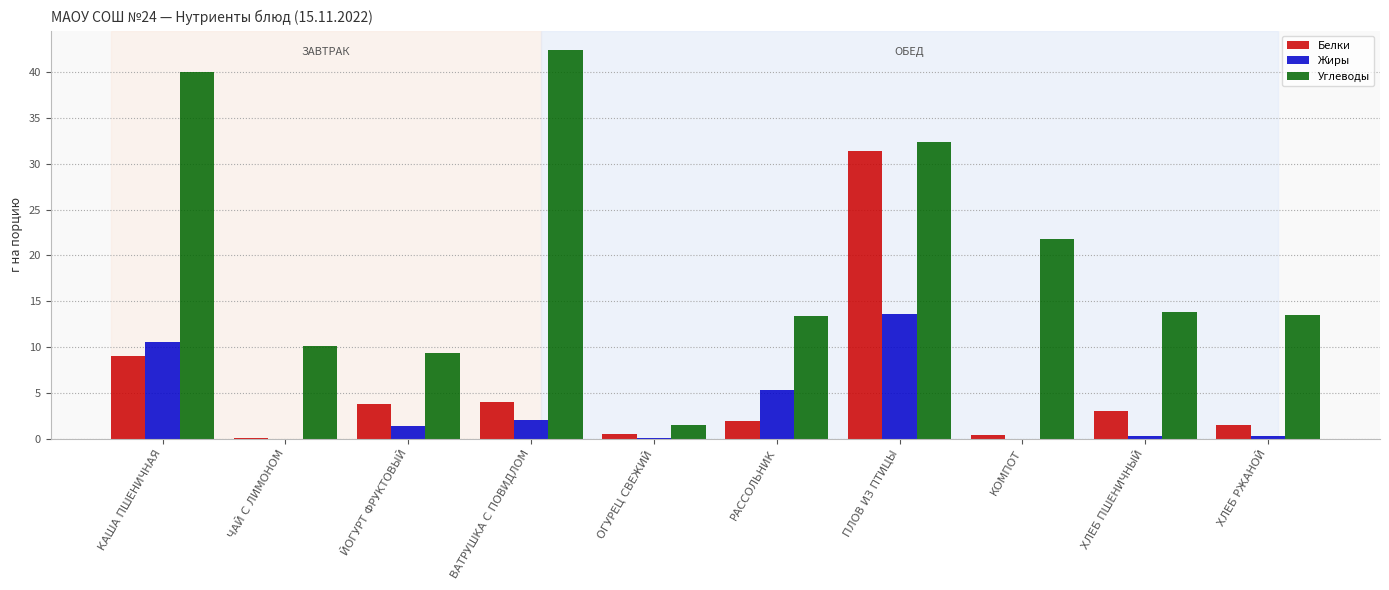

How many groups of bars are there?

10